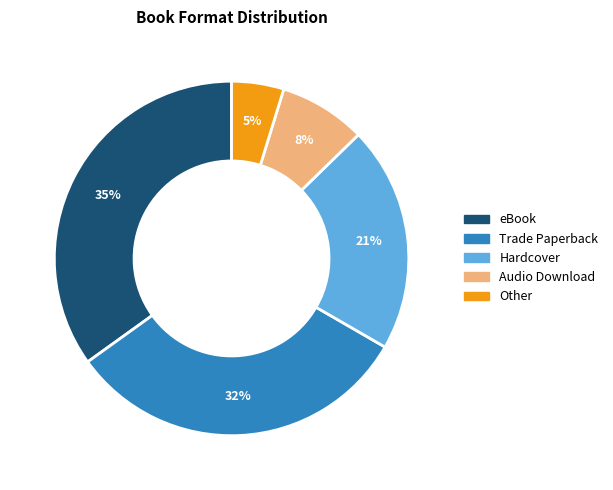

To the nearest percent, what is the difference between the Hardcover and eBook slice percentages?

14%